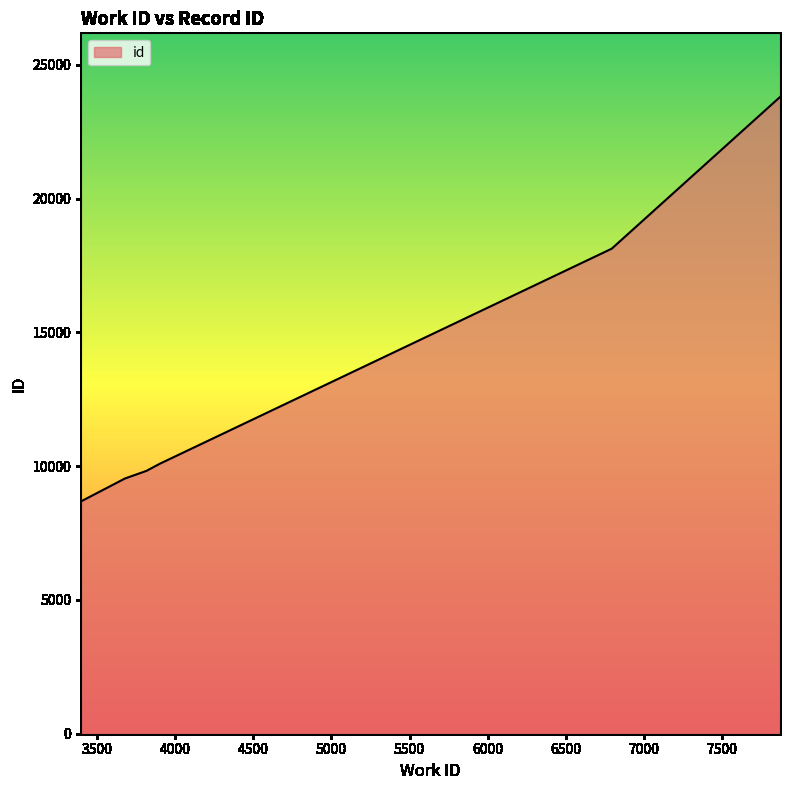

How many categories are shown in the chart?

7